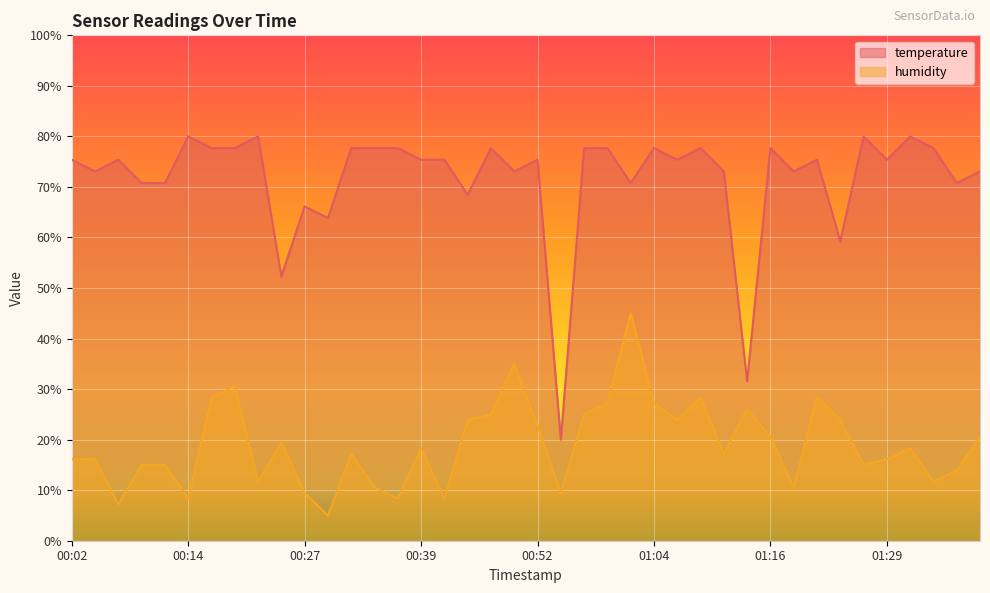

True or false: temperature has more than 2 interior local peaks.

True